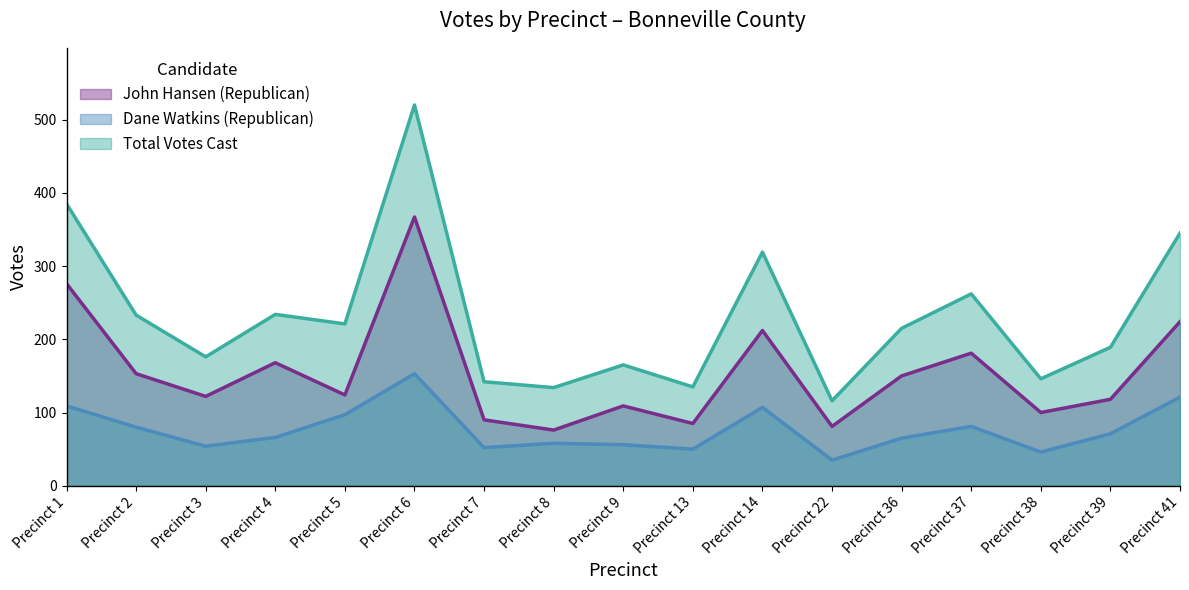

Reading left to right, what are all the values shown in this chart?

John Hansen (Republican): Precinct 1=276	Precinct 2=153	Precinct 3=122	Precinct 4=168	Precinct 5=124	Precinct 6=367	Precinct 7=90	Precinct 8=76	Precinct 9=109	Precinct 13=85	Precinct 14=212	Precinct 22=81	Precinct 36=150	Precinct 37=181	Precinct 38=100	Precinct 39=118	Precinct 41=224
Dane Watkins (Republican): Precinct 1=109	Precinct 2=80	Precinct 3=54	Precinct 4=66	Precinct 5=97	Precinct 6=153	Precinct 7=52	Precinct 8=58	Precinct 9=56	Precinct 13=50	Precinct 14=107	Precinct 22=35	Precinct 36=65	Precinct 37=81	Precinct 38=46	Precinct 39=71	Precinct 41=121
Total Votes Cast: Precinct 1=385	Precinct 2=233	Precinct 3=176	Precinct 4=234	Precinct 5=221	Precinct 6=520	Precinct 7=142	Precinct 8=134	Precinct 9=165	Precinct 13=135	Precinct 14=319	Precinct 22=116	Precinct 36=215	Precinct 37=262	Precinct 38=146	Precinct 39=189	Precinct 41=345